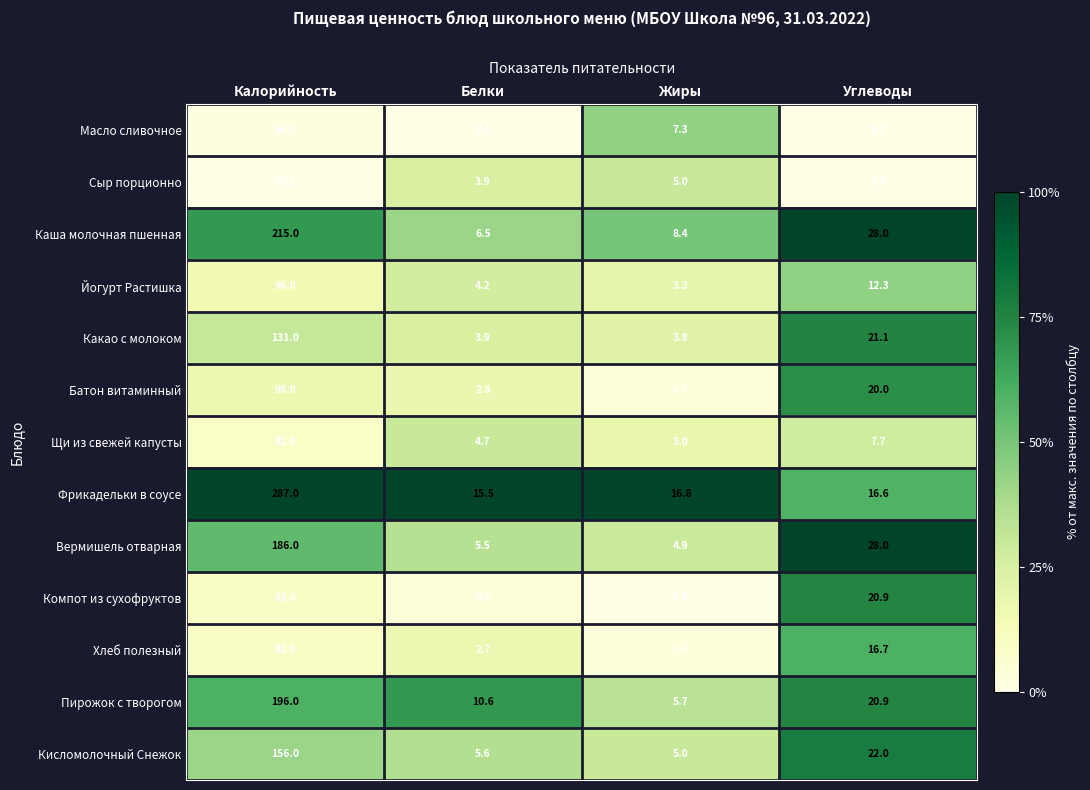

True or false: Пирожок с творогом has a value of 196.0 at Калорийность.

True